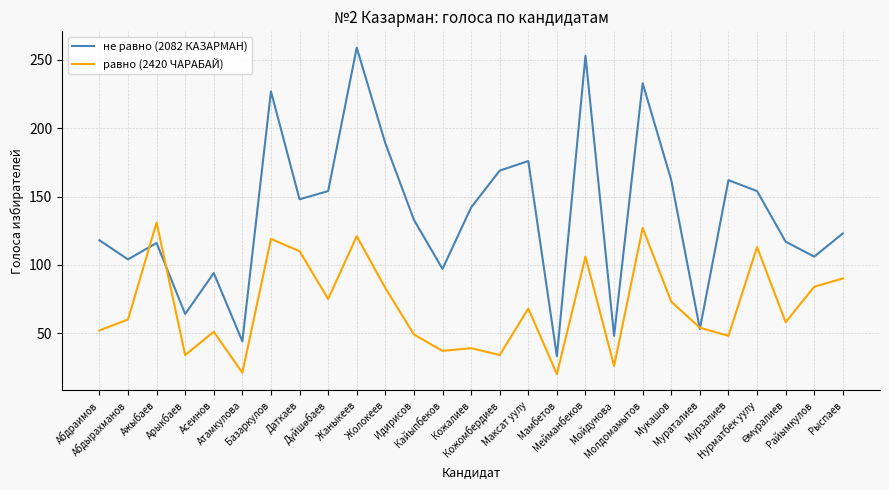

How many lines are shown in the chart?

2